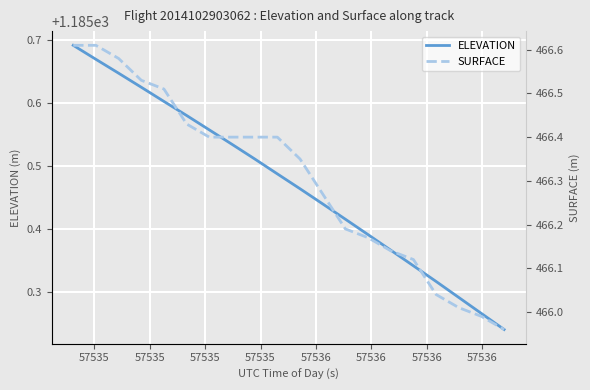

Count the number of categories in the chart.

20